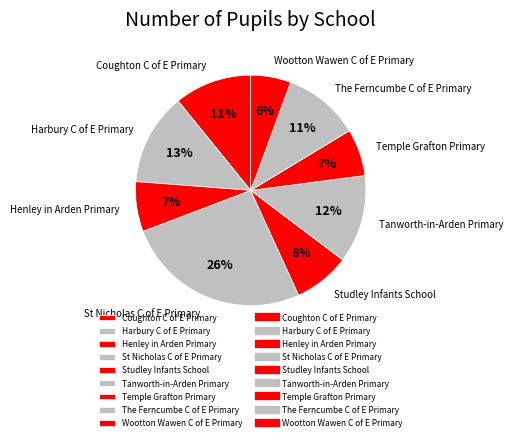

Which slice is the largest?

St Nicholas C of E Primary